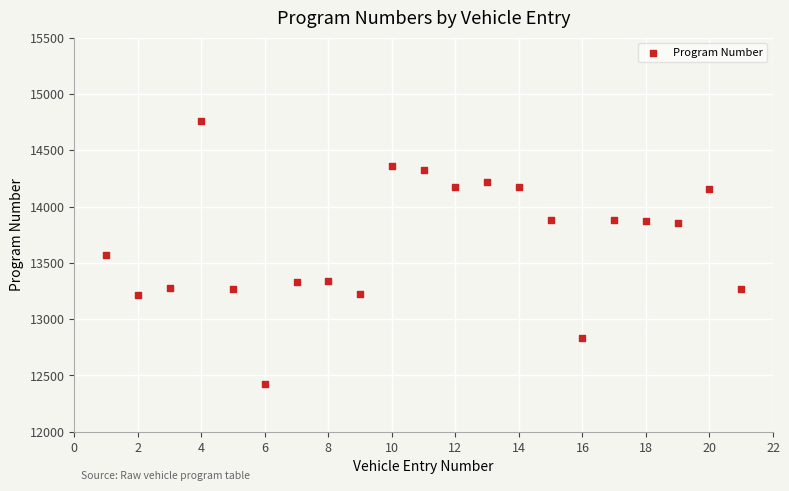

What is the range of Y values (max minus min)?

2329